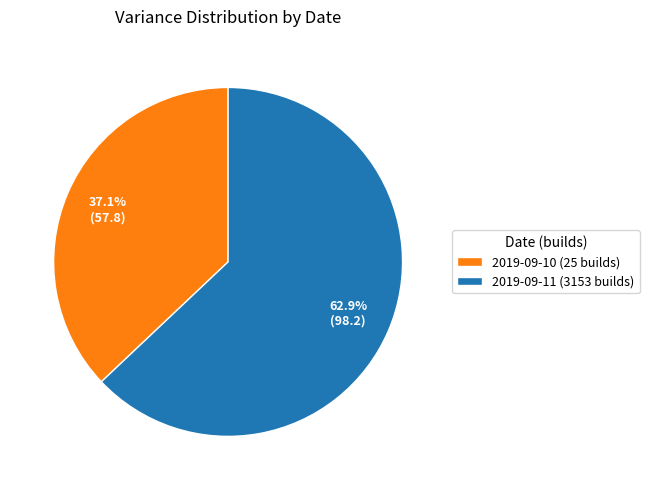

Is the sum of 2019-09-10 (25 builds) and 2019-09-11 (3153 builds) greater than half?

Yes